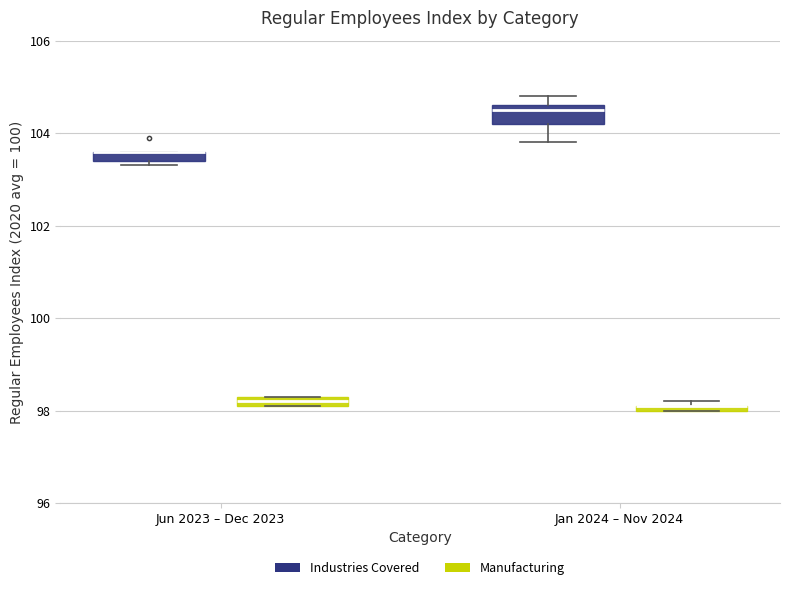

Where is the lower edge of the box for Jan 2024 – Nov 2024 (Manufacturing) on the y-axis? The values are not printed on the chart, so give them approximately, as read against the axis.

98.0